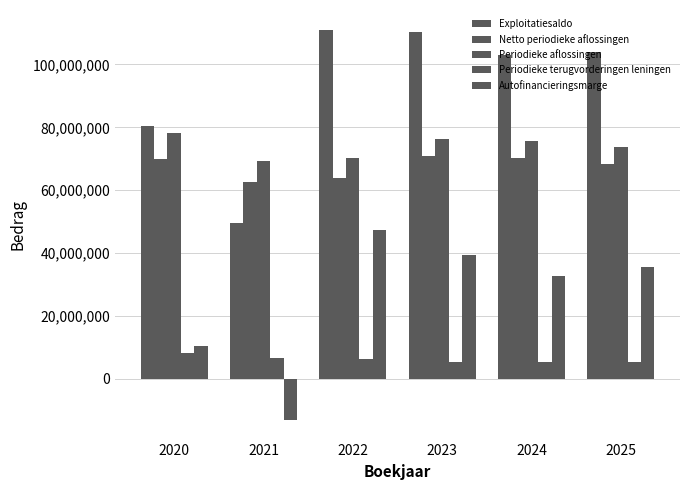

What is the difference between the maximum and minimum values in the Netto periodieke aflossingen series?

8216240.3